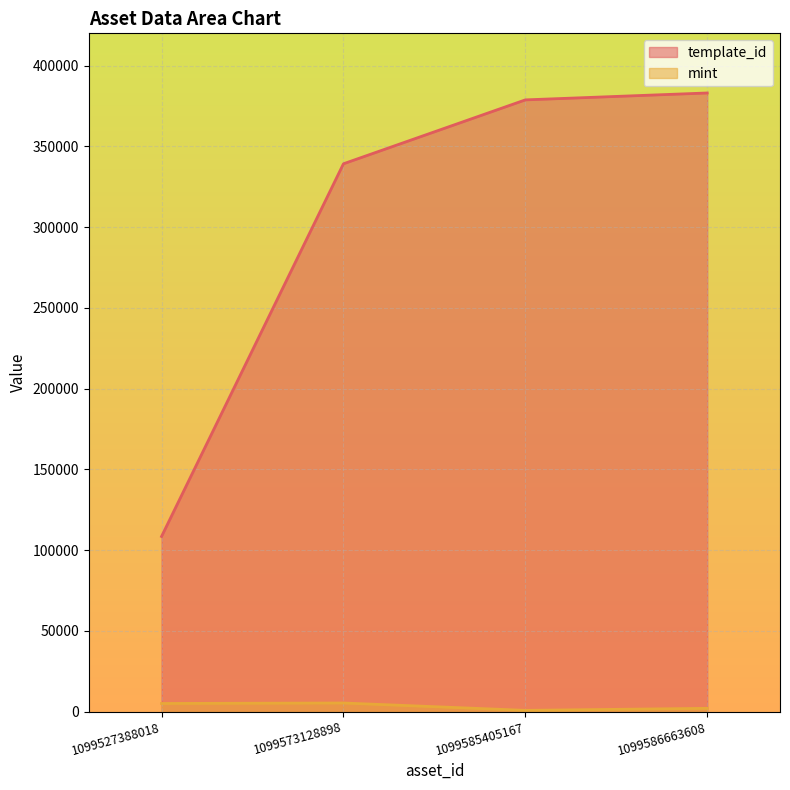

What is the sum of all template_id values?

1209580